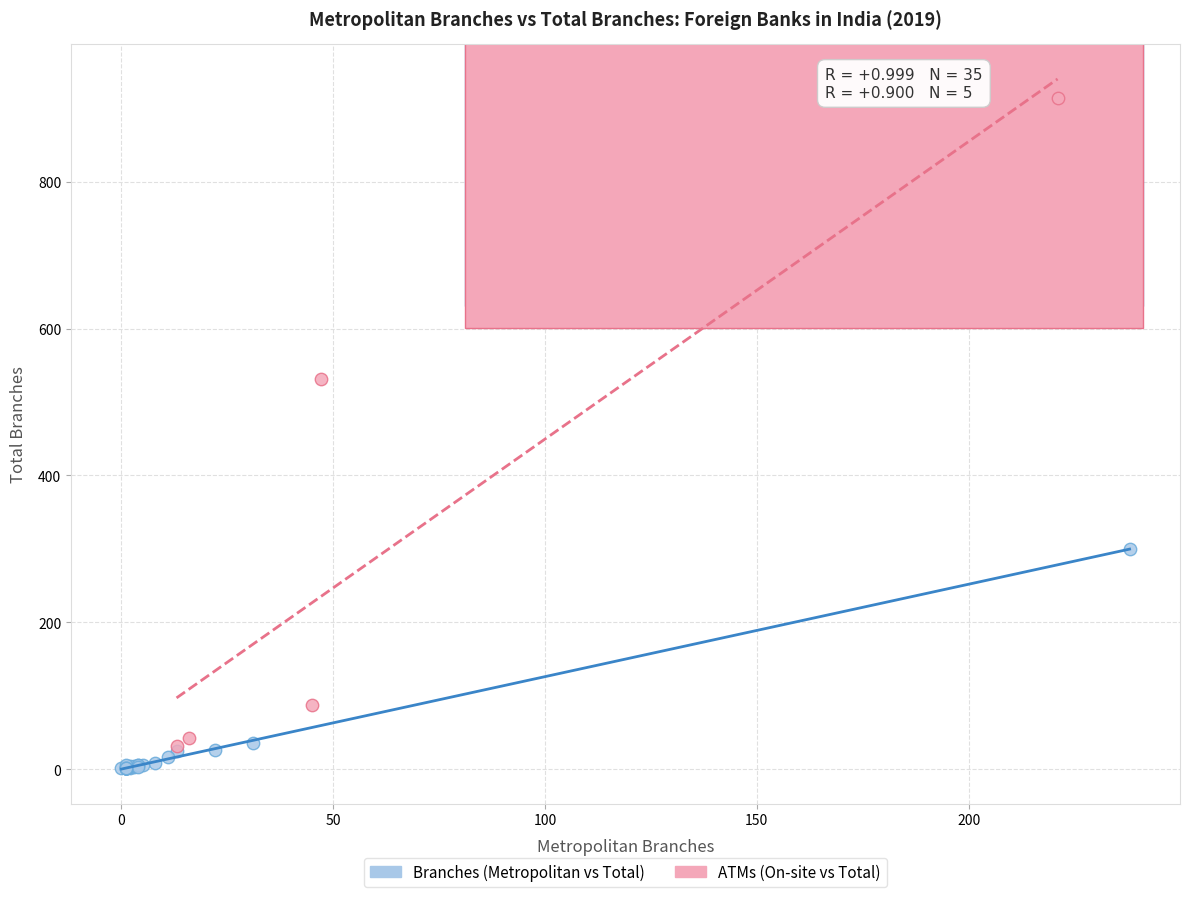

Which series contains the highest Y value?

ATMs (On-site vs Total)